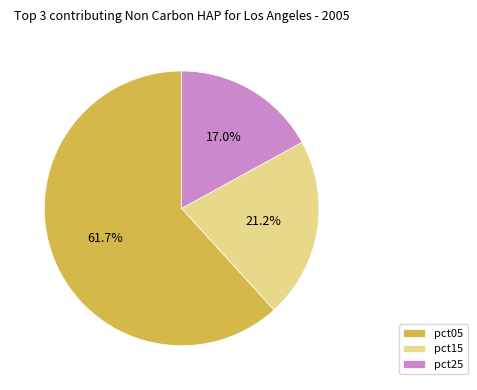

Which has a higher value, pct05 or pct15?

pct05